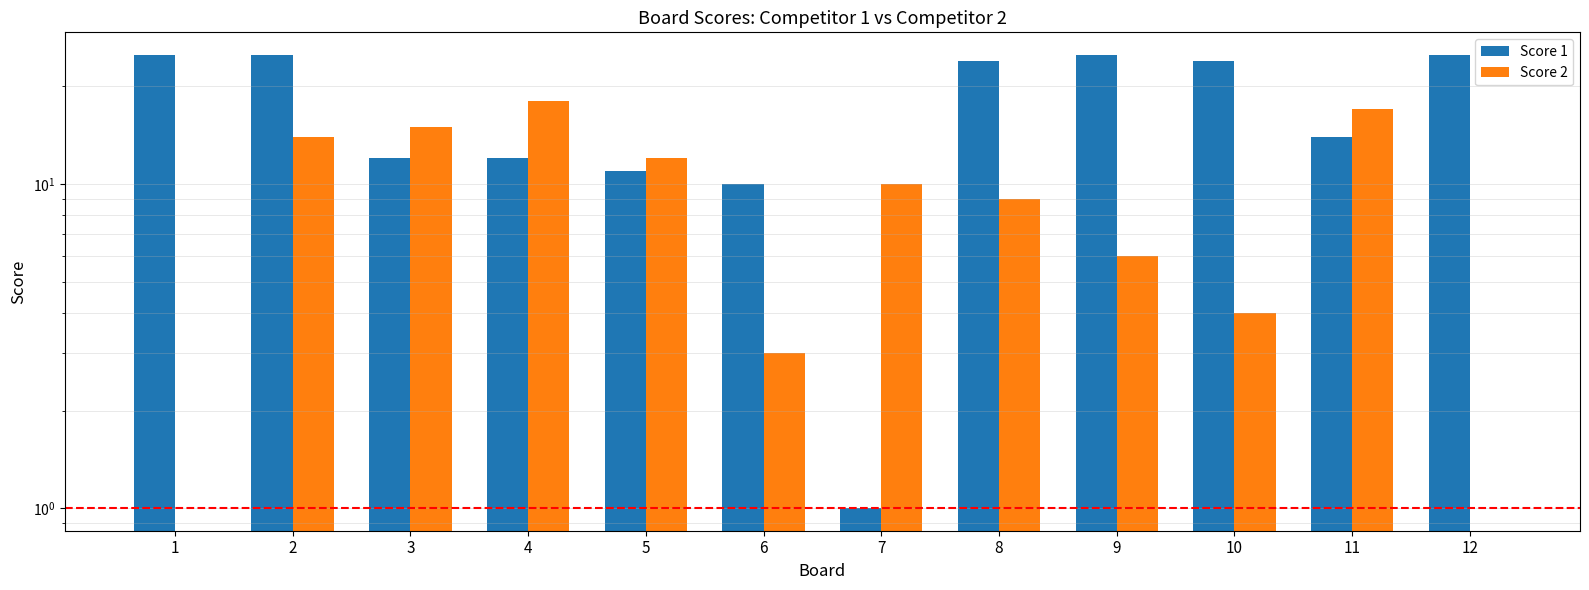

What is the difference between the maximum and minimum values in the Score 1 series?

24